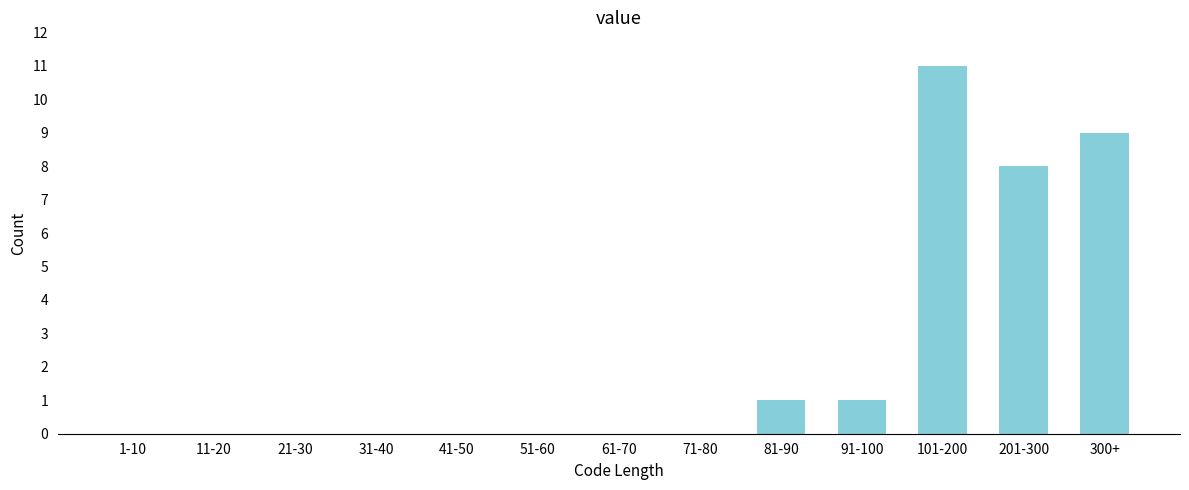

Reading right to left, extract all data points from this chart.

300+=9	201-300=8	101-200=11	91-100=1	81-90=1	71-80=0	61-70=0	51-60=0	41-50=0	31-40=0	21-30=0	11-20=0	1-10=0